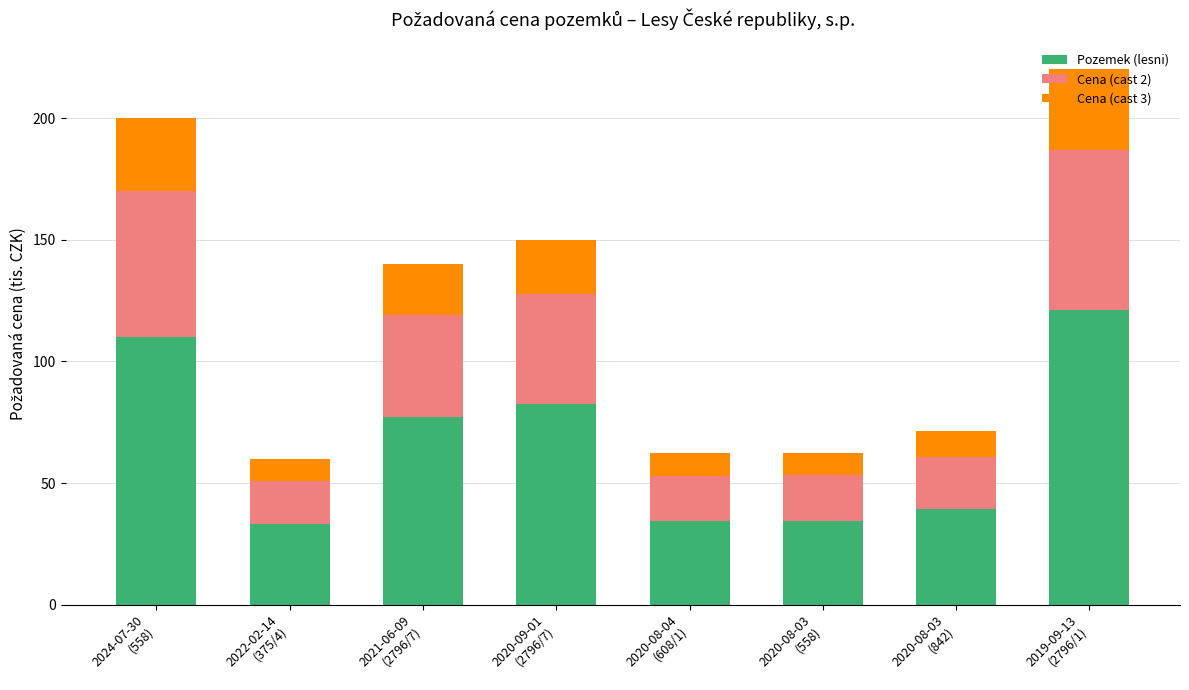

What is the difference between the second highest and minimum values in the Pozemek (lesni) series?

77.0